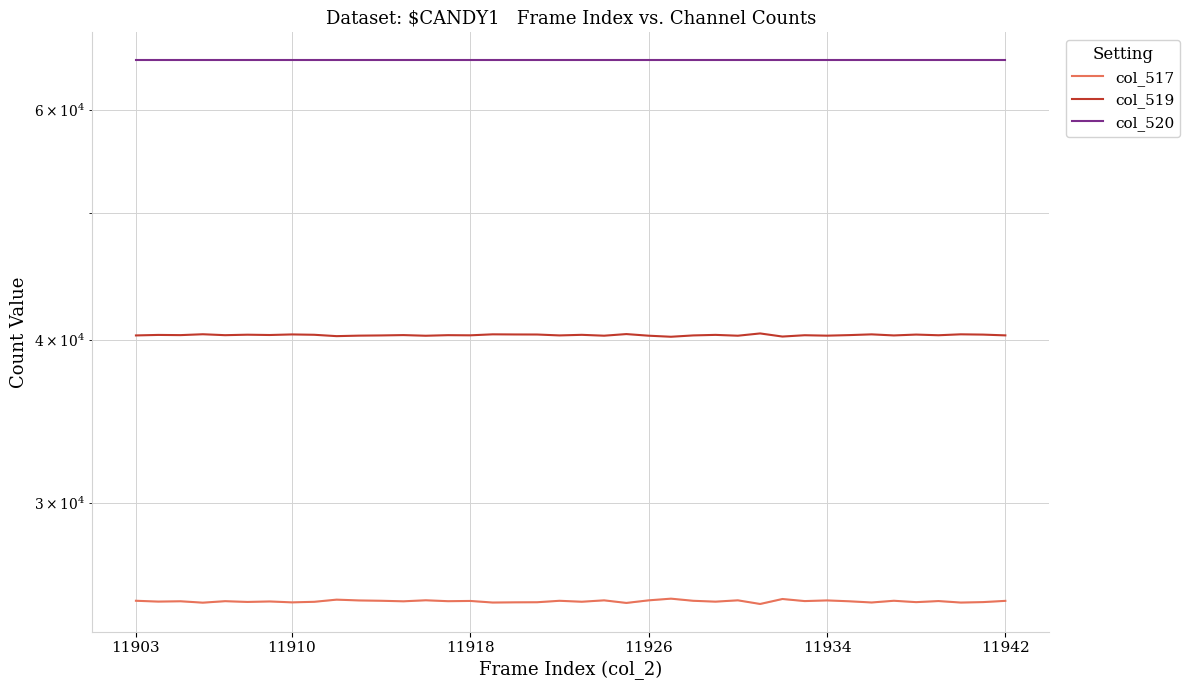

True or false: col_517 has a value of 40941 at 10.

False